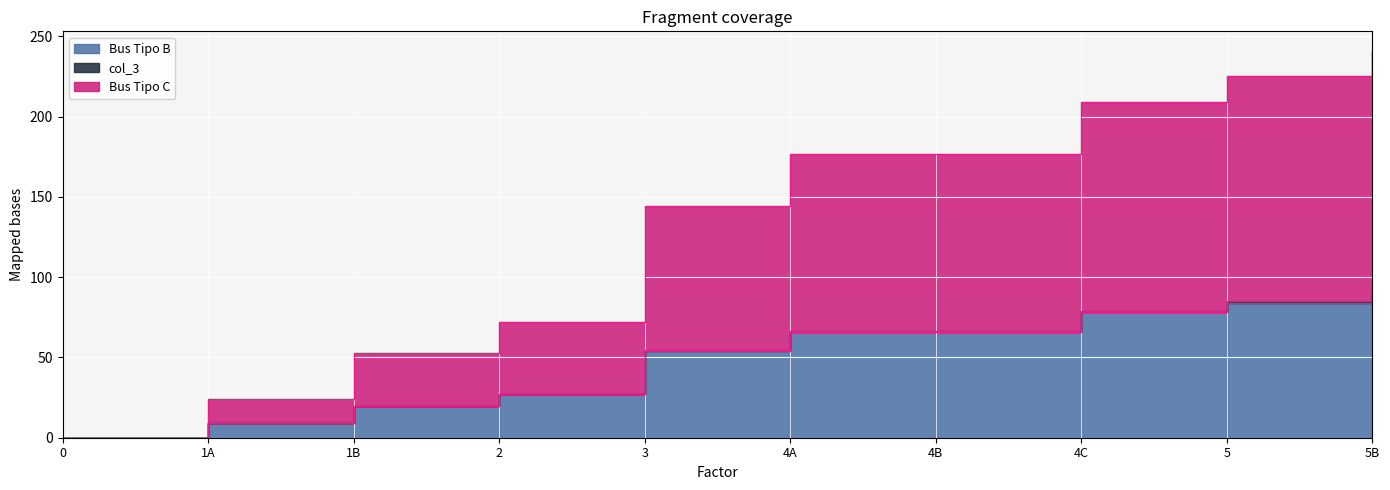

Where is Bus Tipo B nearest to the value 45?

3